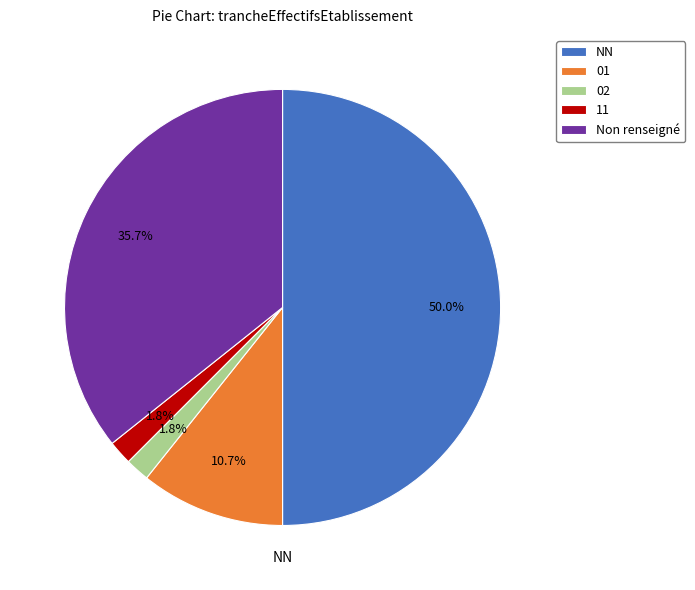

How many segments does this pie chart have?

5